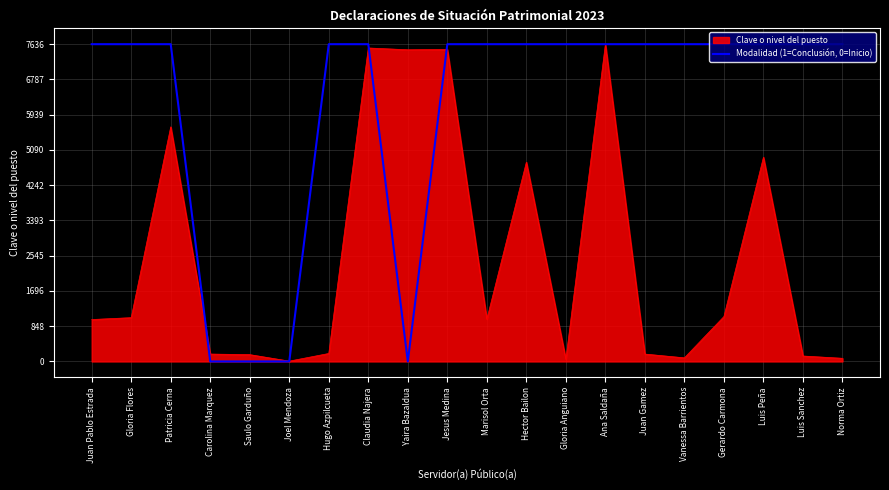

At Juan Gamez, list the series in order from smallest to largest.

Clave o nivel del puesto, Modalidad (1=Conclusión, 0=Inicio)